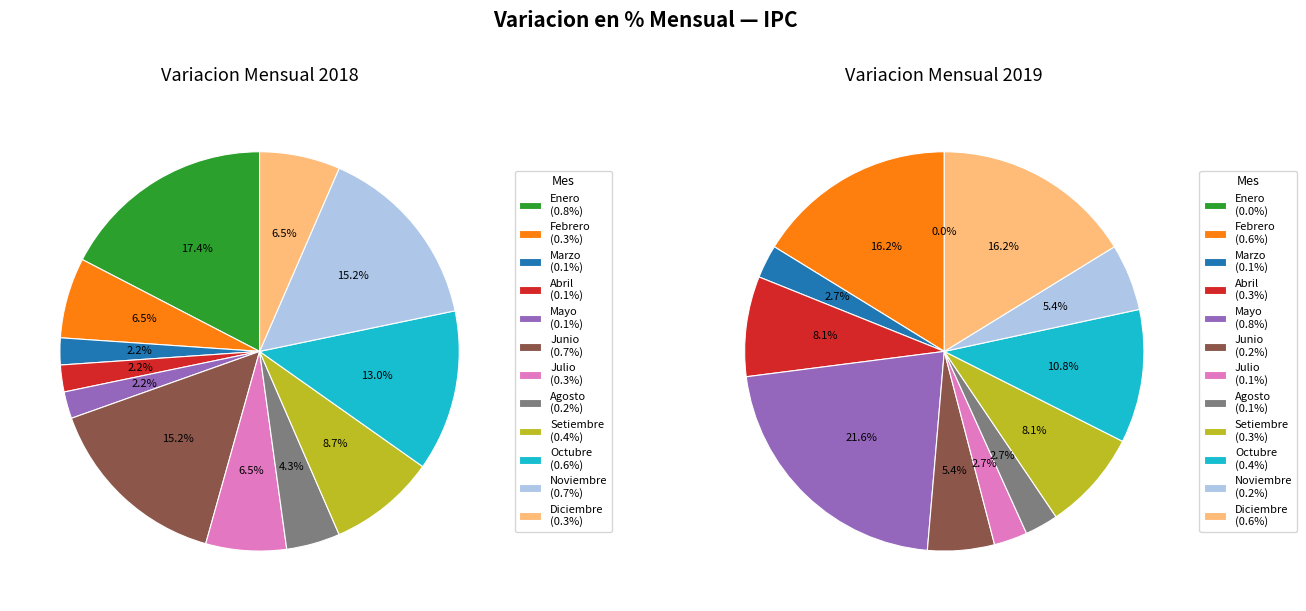

Which series changed the most between 7 and 8?

2018 Mensual